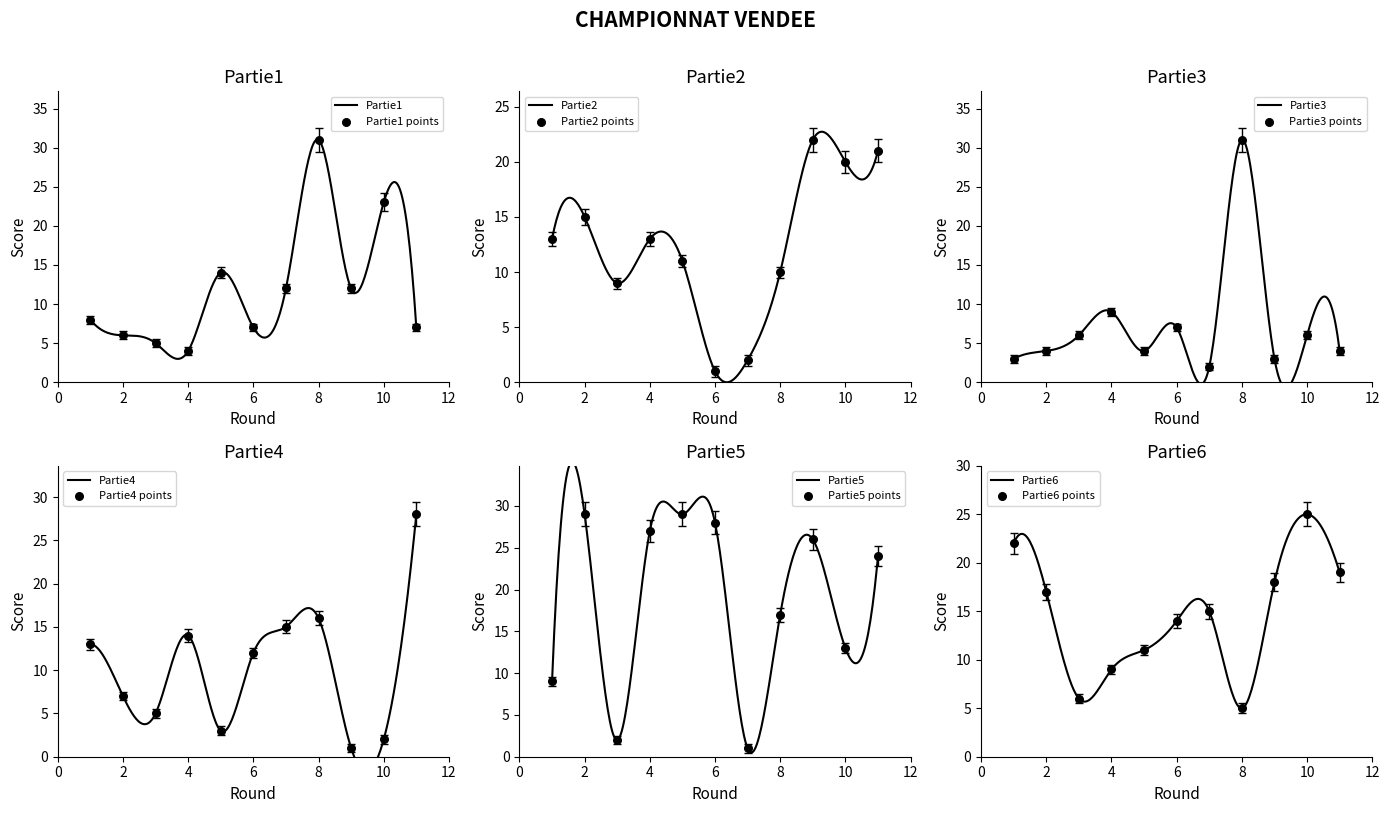

Is the value of Partie4 at 9 greater than the value of Partie5 at 6?

No